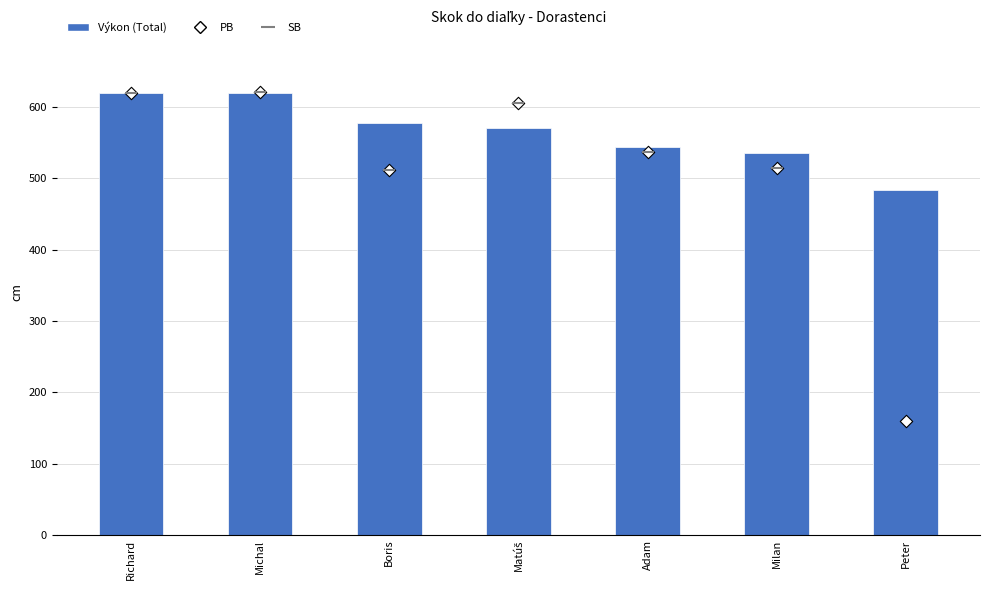

Is the value of Výkon (Total) at Adam greater than the value of PB at Matúš?

No